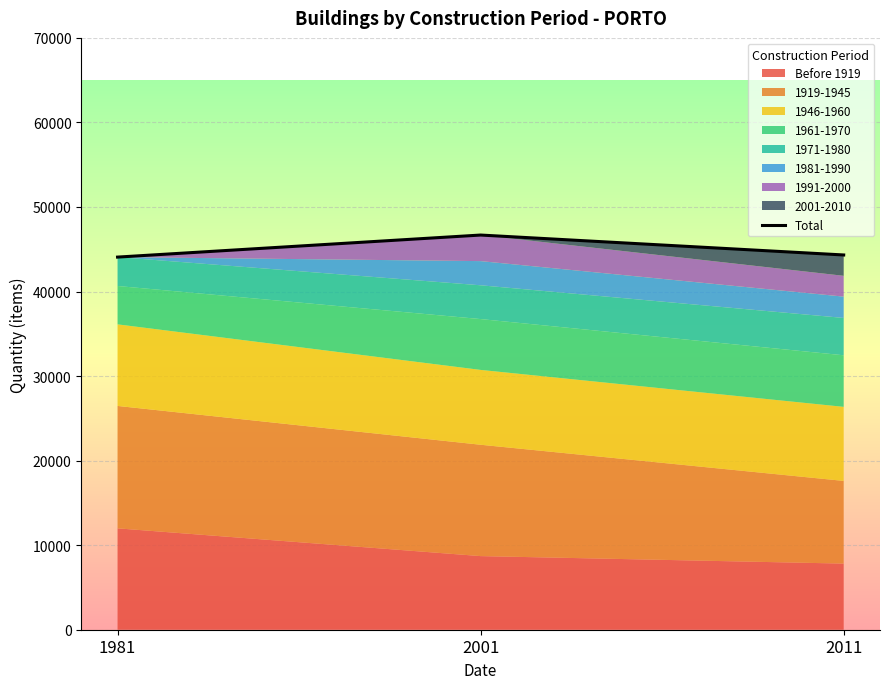

At which category does the chart reach its peak across all series?

2001